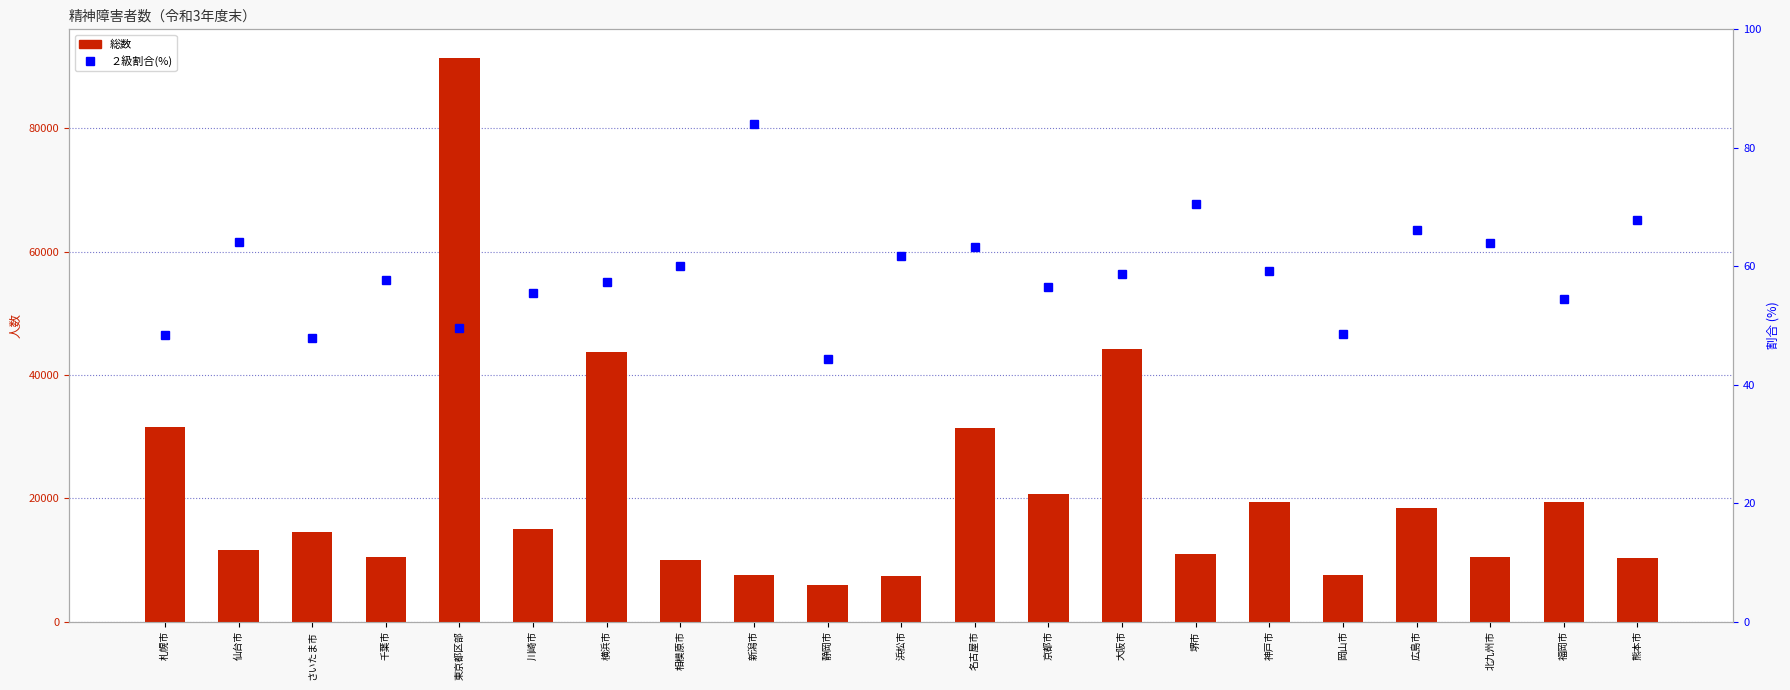

What is the sum of all 総数 values?

442070.0